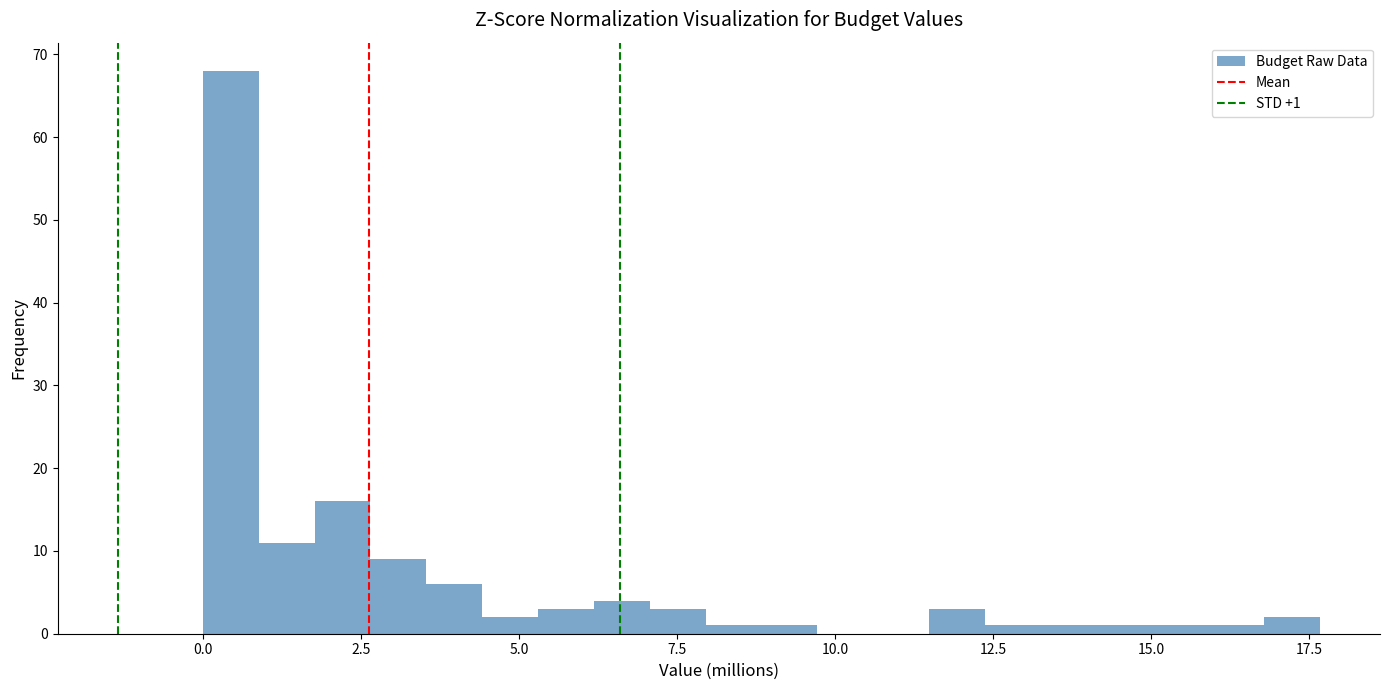

Around what value on the x-axis is the tallest bar? Give the approximate position of its centre, as read against the axis.

0.5